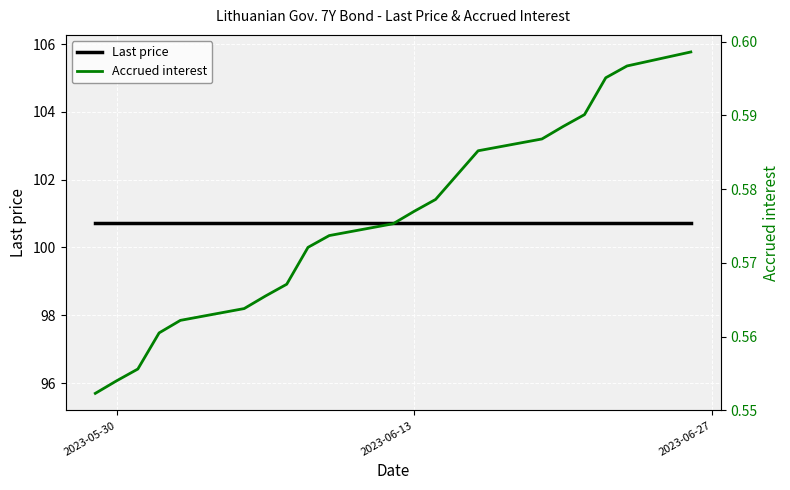

True or false: Accrued interest has more than 2 points higher than both neighbors.

False